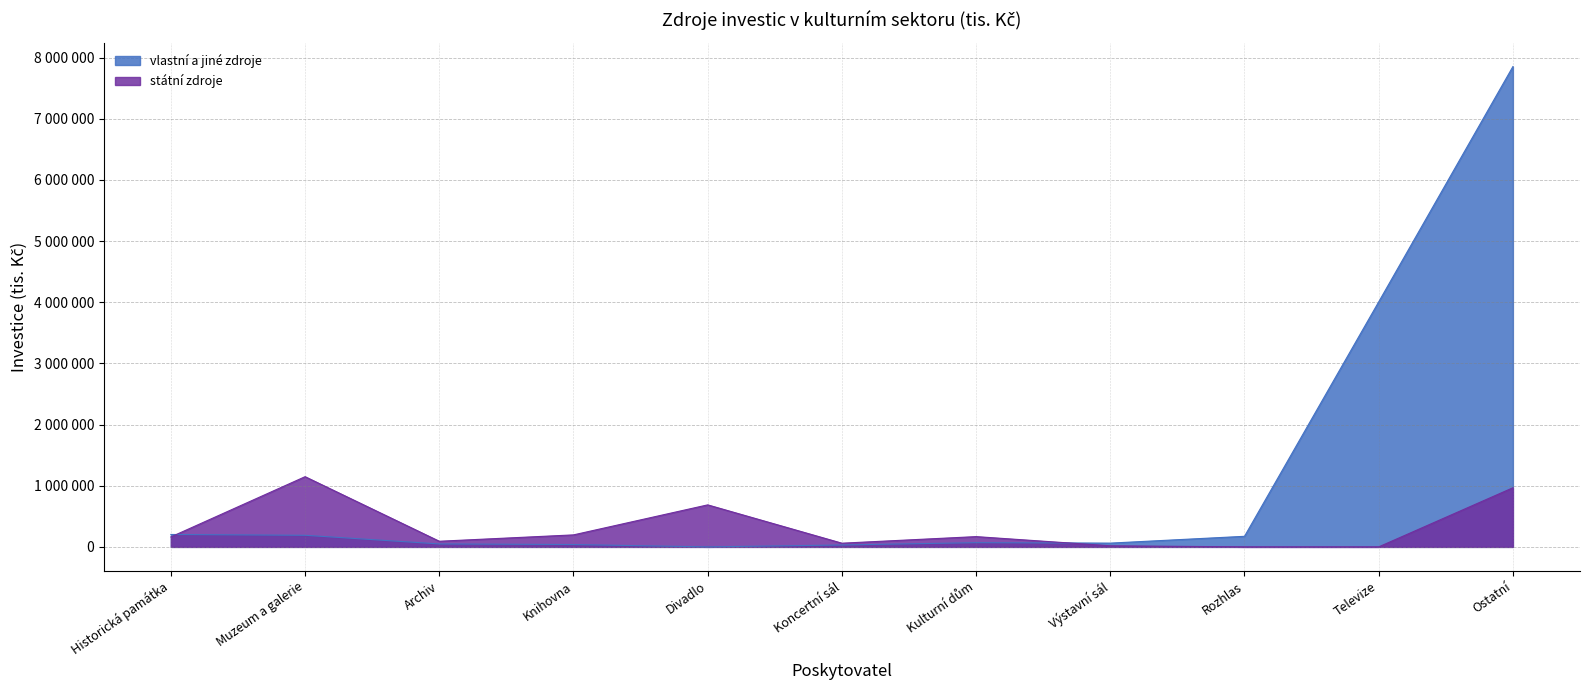

What is the approximate value of vlastní a jiné zdroje at Knihovna?

38557